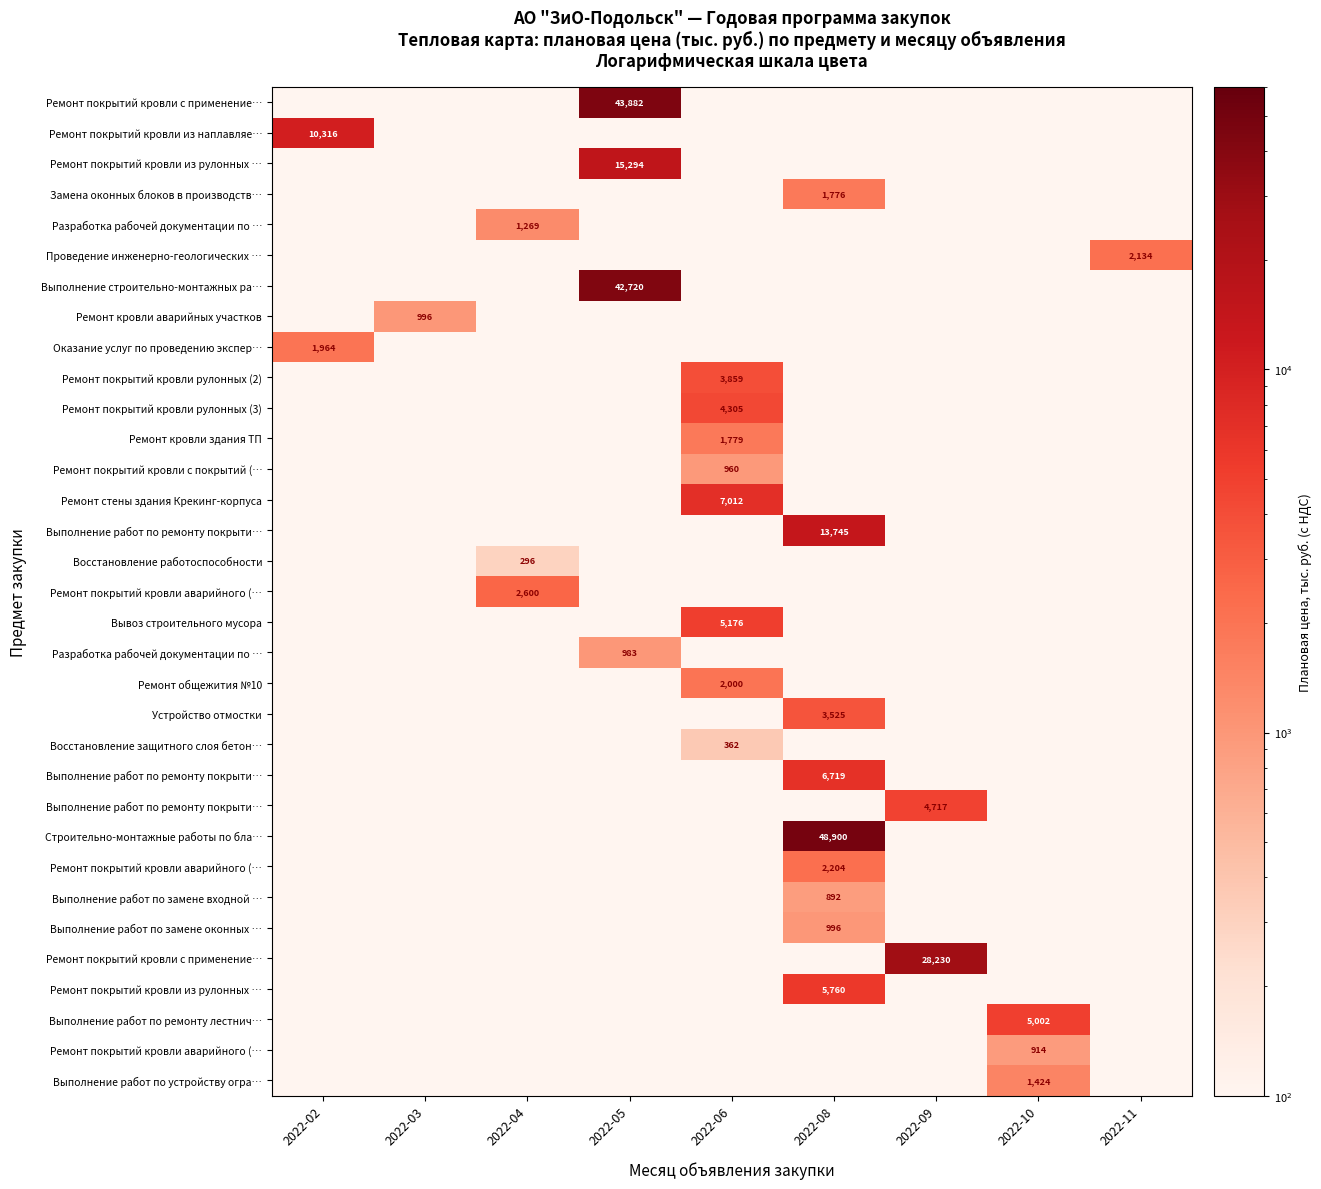

What is the maximum value shown in the chart?

48900.0